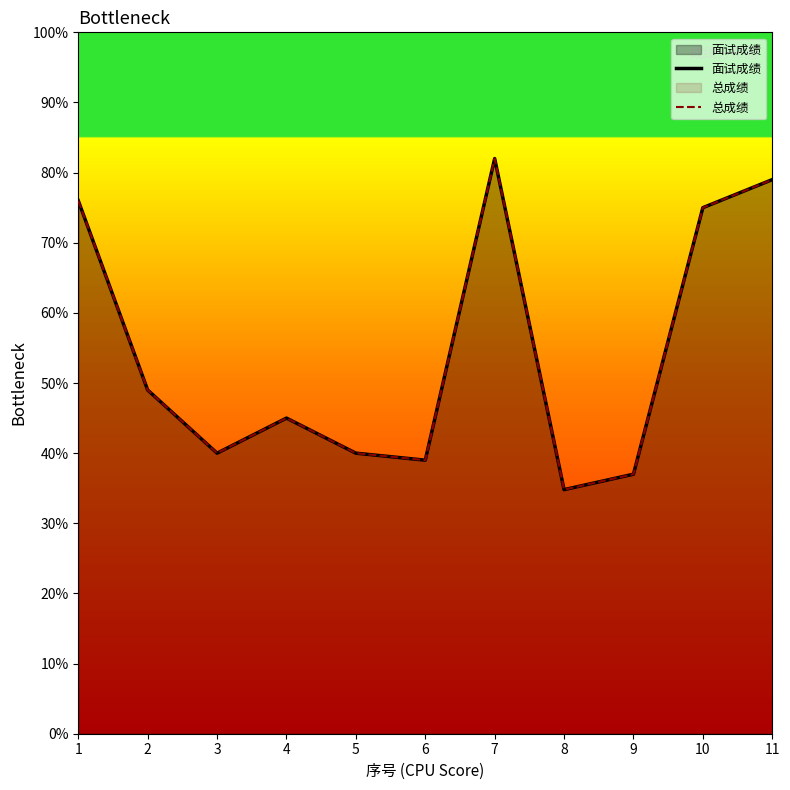

Count the number of data series in this chart.

2